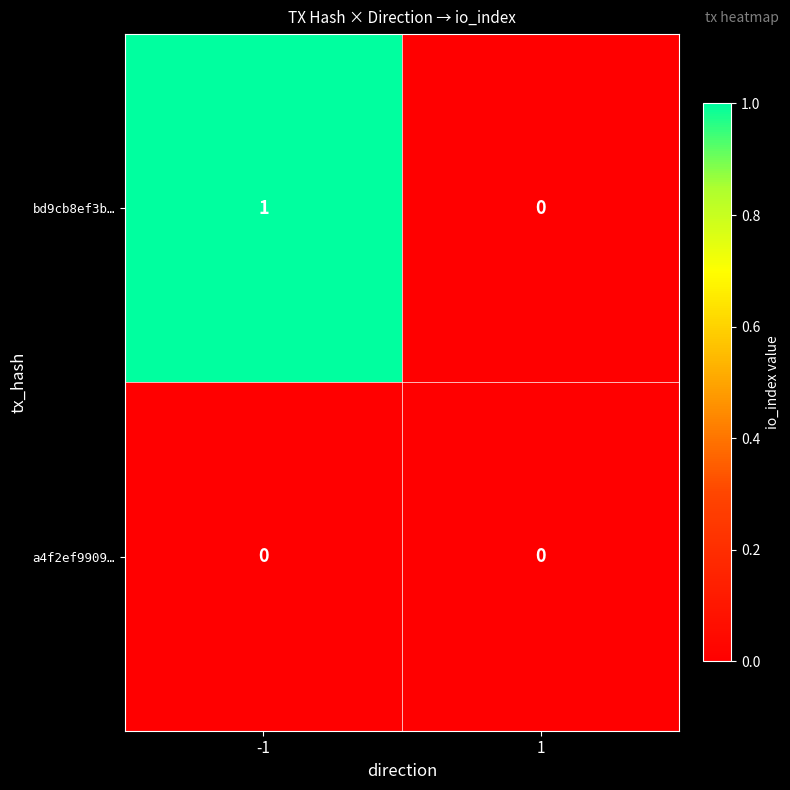

How many categories are shown in the chart?

2